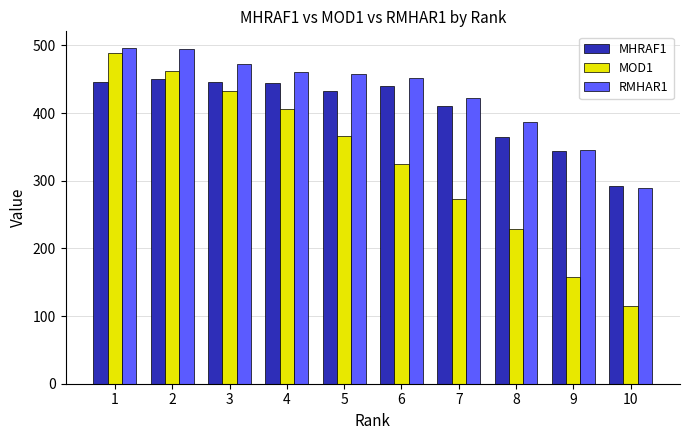

What is the average value of the RMHAR1 series?

428